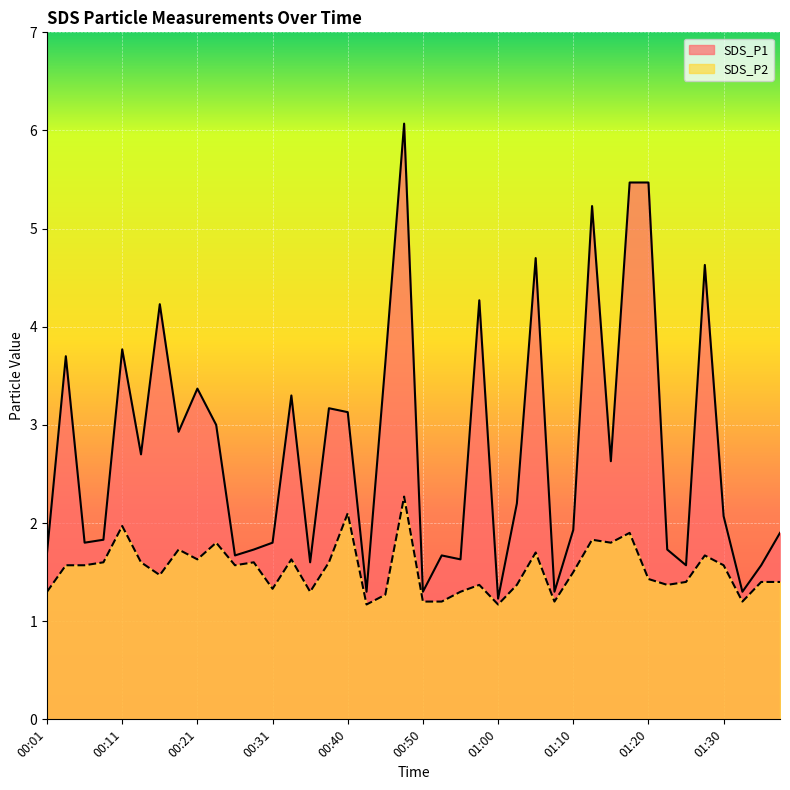

Which series has the largest total across all categories?

SDS_P1